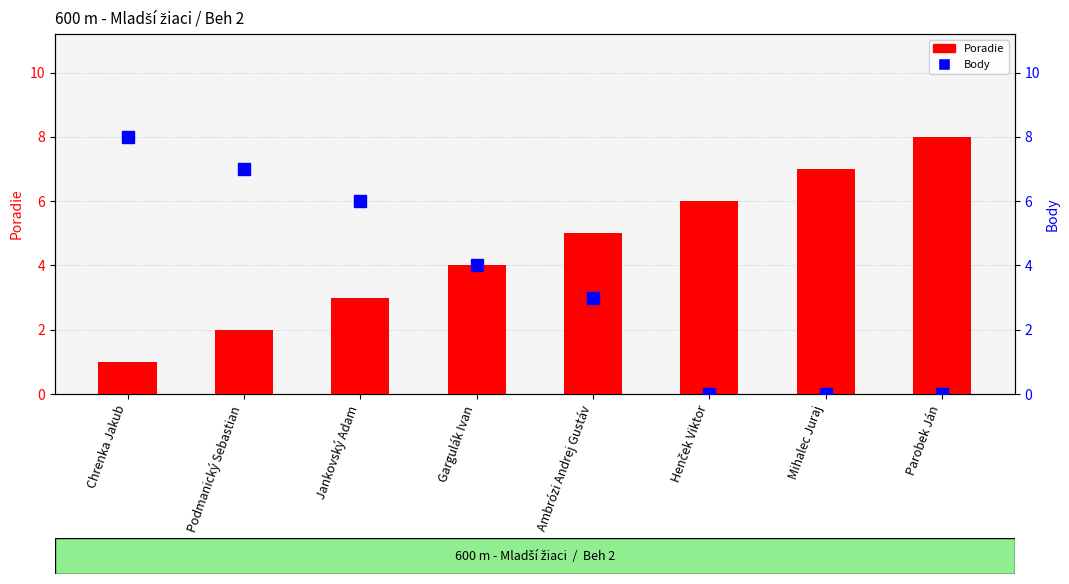

What is the difference between the highest and lowest values at Parobek Ján?

8